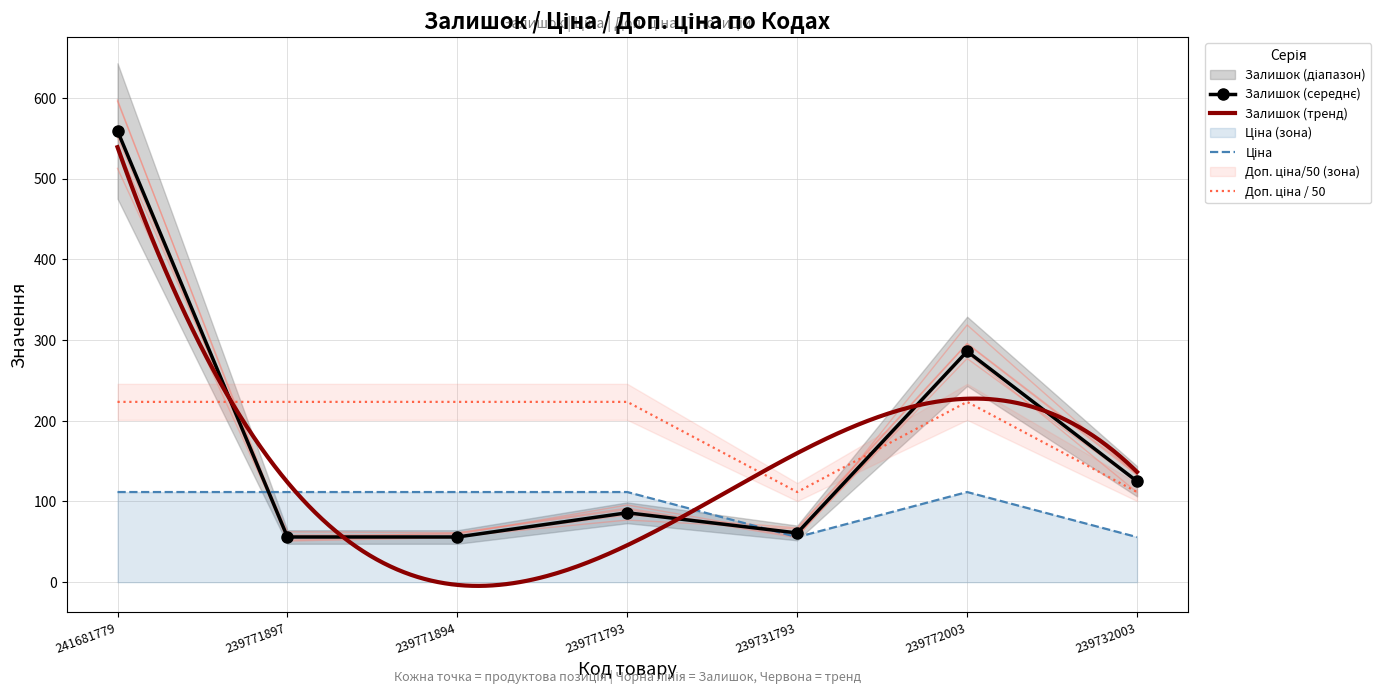

At which category does Доп. ціна reach its first local valley?

239731793